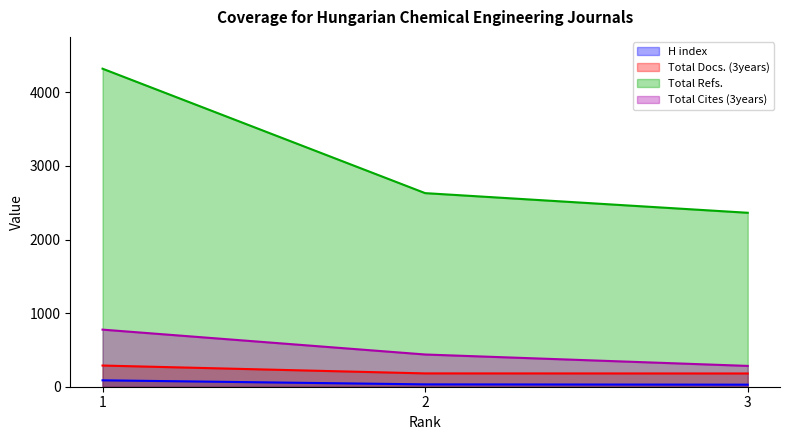

How many categories are shown in the chart?

3